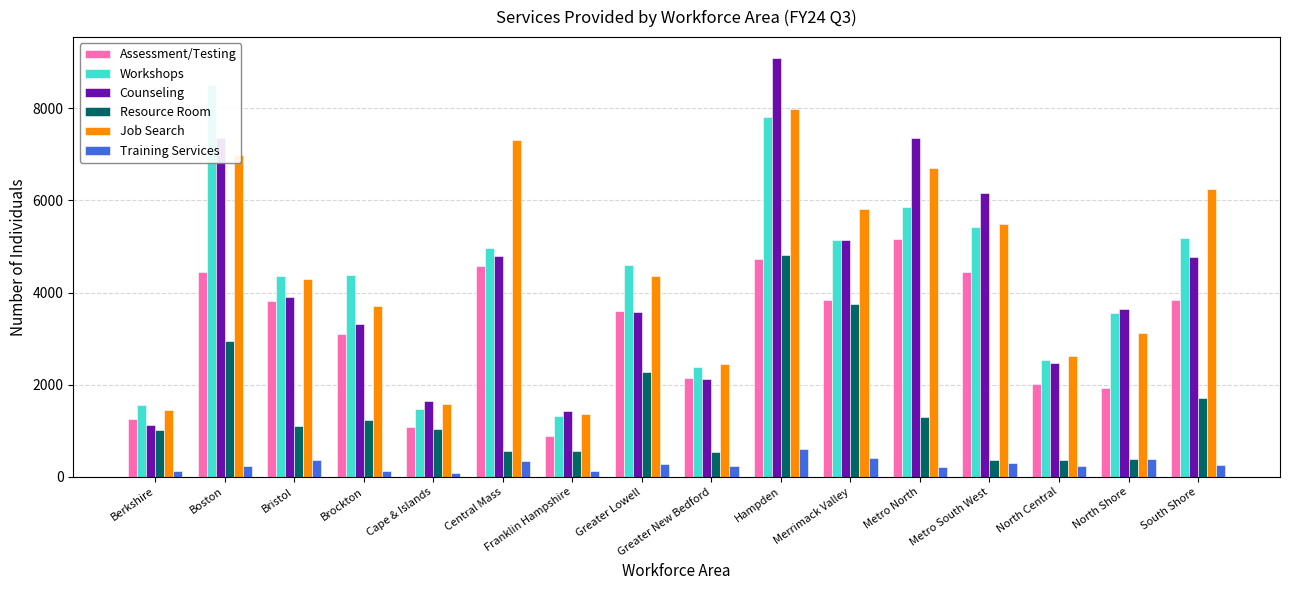

Reading right to left, list all the values displayed in this chart.

Assessment/Testing: 3829	1918	2022	4453	5157	3840	4719	2137	3599	889	4577	1089	3101	3819	4453	1254
Workshops: 5174	3559	2527	5429	5860	5150	7806	2387	4592	1319	4970	1468	4382	4365	8500	1548
Counseling: 4771	3645	2478	6155	7364	5134	9092	2118	3588	1430	4801	1655	3317	3900	7346	1124
Resource Room: 1705	393	361	360	1308	3749	4812	531	2278	560	554	1031	1223	1105	2954	1010
Job Search: 6253	3112	2632	5490	6696	5809	7988	2451	4365	1371	7302	1589	3711	4292	6987	1446
Training Services: 262	383	229	310	208	398	595	235	271	118	351	89	129	363	243	115